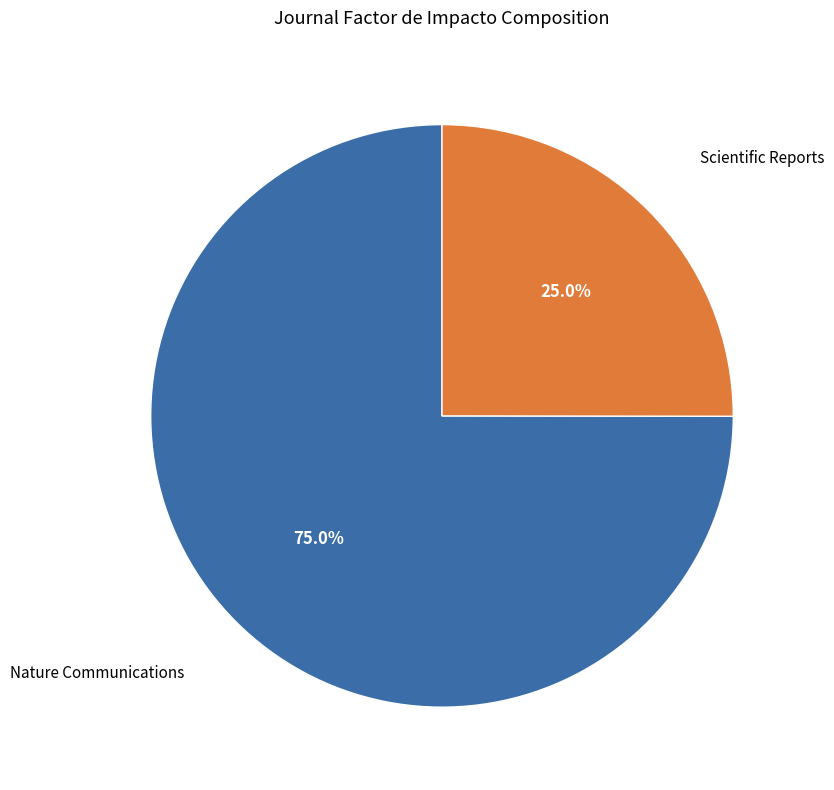

Is there a majority slice in this chart?

Yes